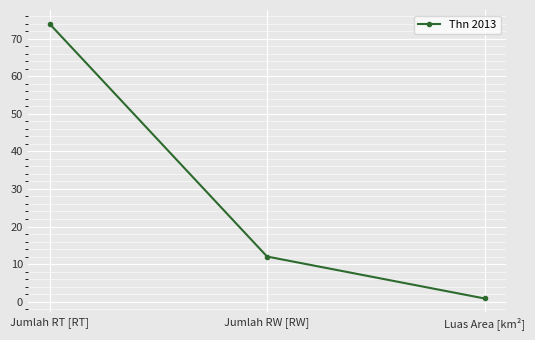

What is the label of the 1st point from the left?

Jumlah RT [RT]